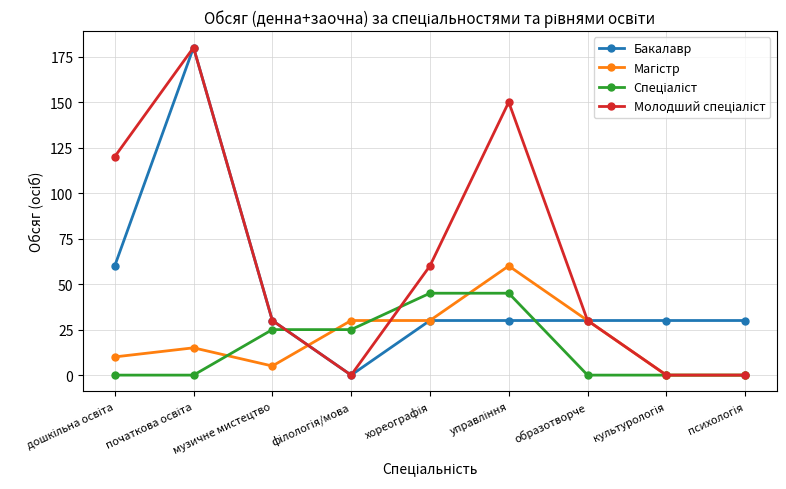

What is the greatest value displayed?

180